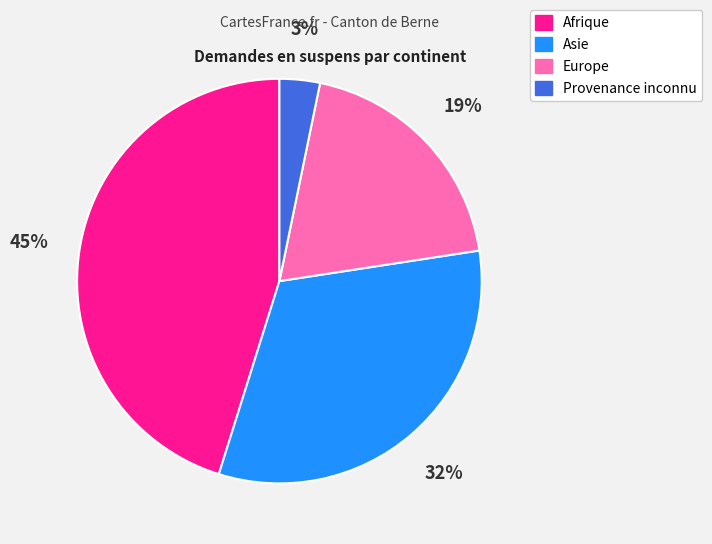

To the nearest percent, what is the difference between the Afrique and Europe slice percentages?

26%